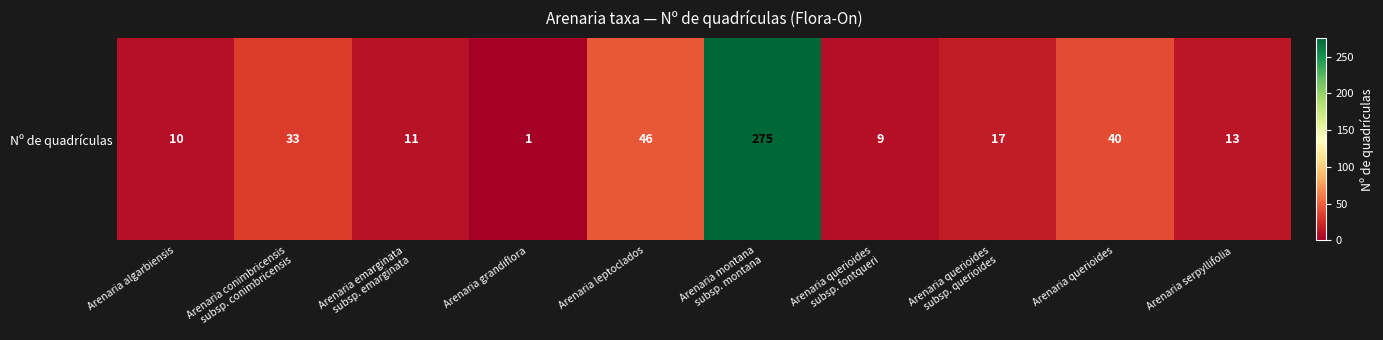

How many values are below 17?

5